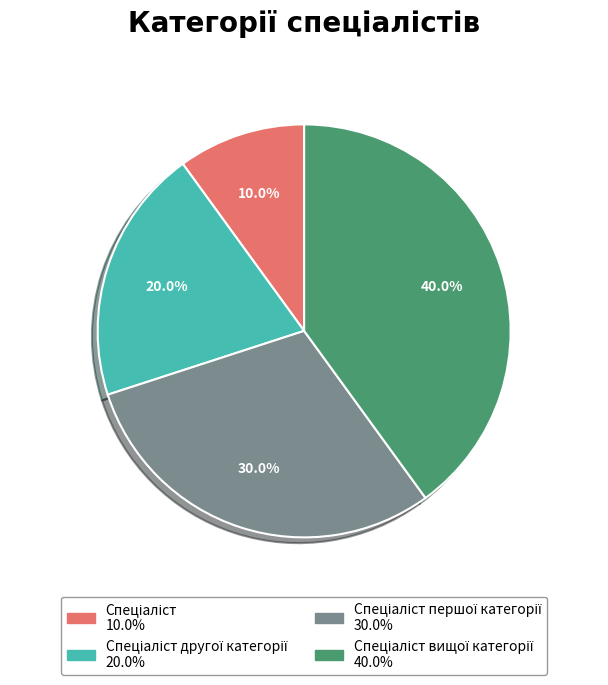

Does any single category account for the majority?

No